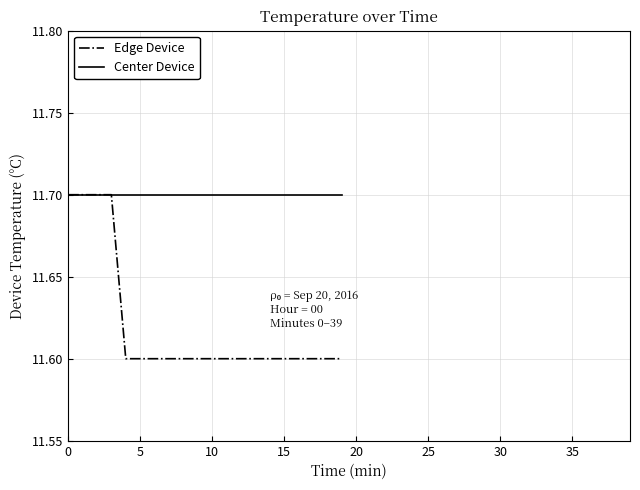

Which series has the largest range (max minus min)?

Edge Device